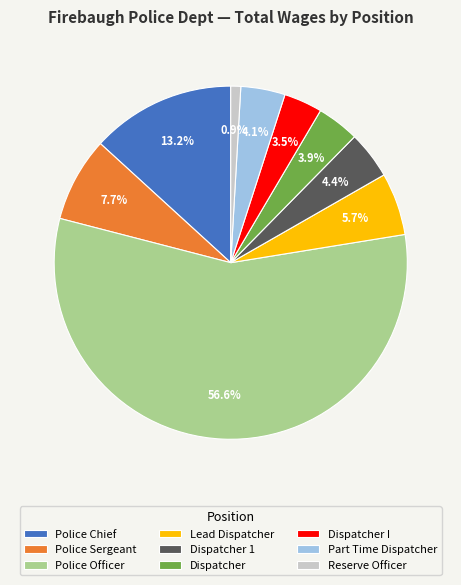

To the nearest percent, what is the difference between the Police Sergeant and Police Officer slice percentages?

49%